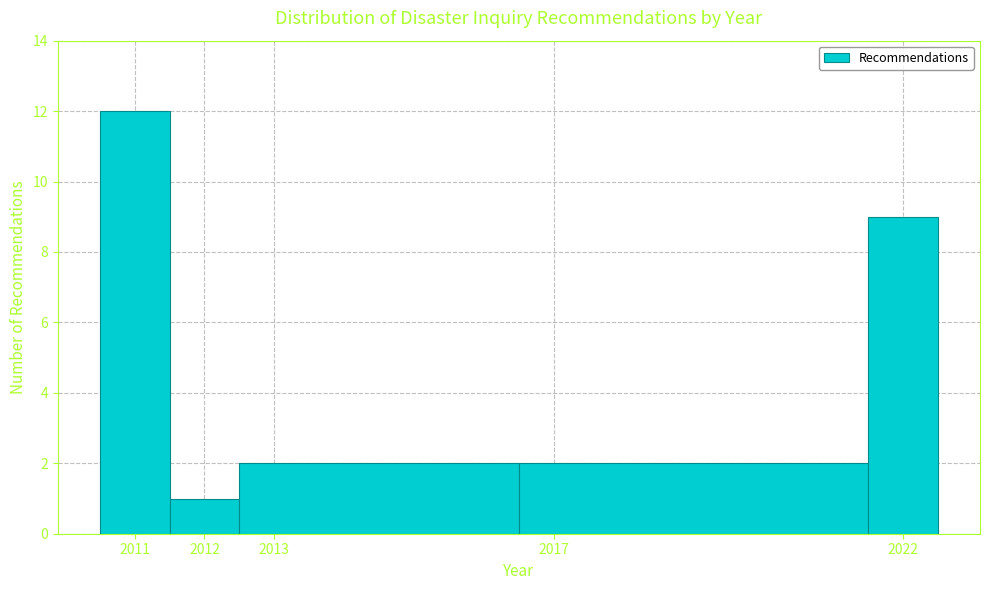

How tall is the bar that spans 2010.5 to 2011.5 on the x-axis? The values are not printed on the chart, so give them approximately, as read against the axis.

12